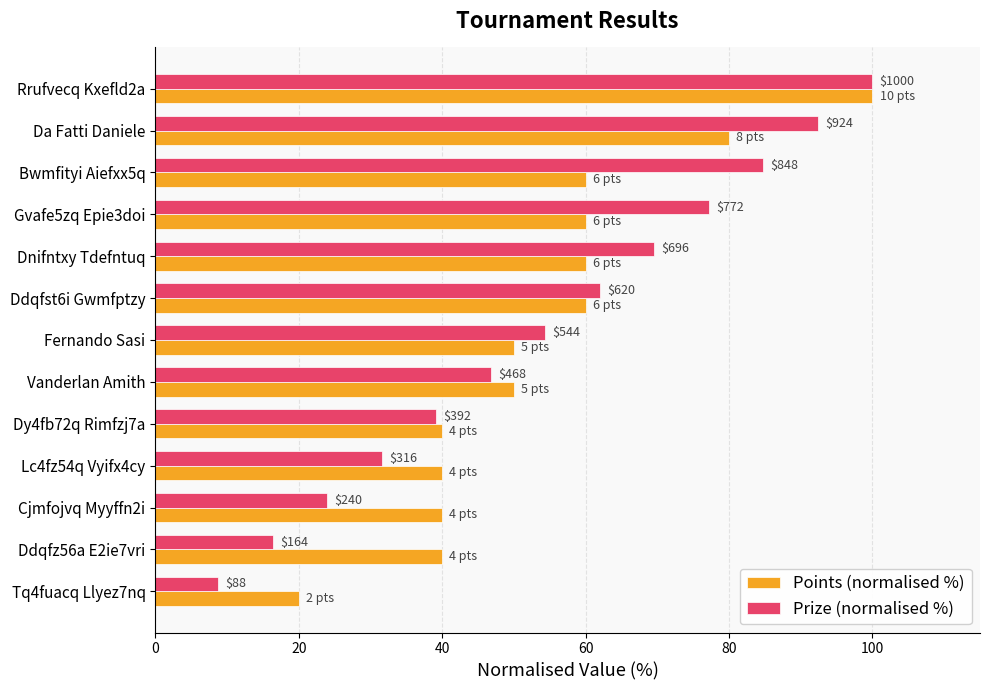

What is the highest value of the Points (normalised %) series?

100.0